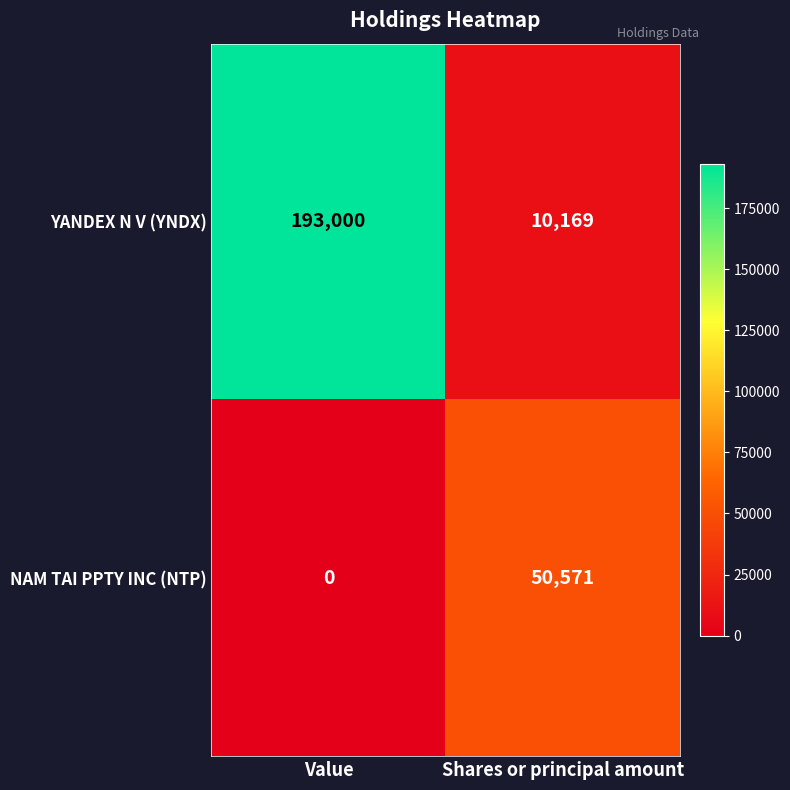

What is the sum of all YANDEX N V (YNDX) values?

203169